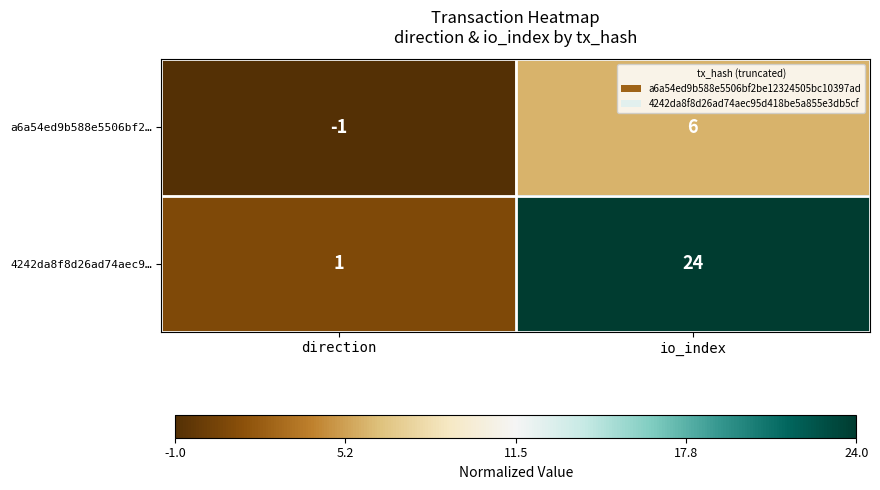

Rank the series by their average value, from lowest to highest.

a6a54ed9b588e5506bf2…, 4242da8f8d26ad74aec9…